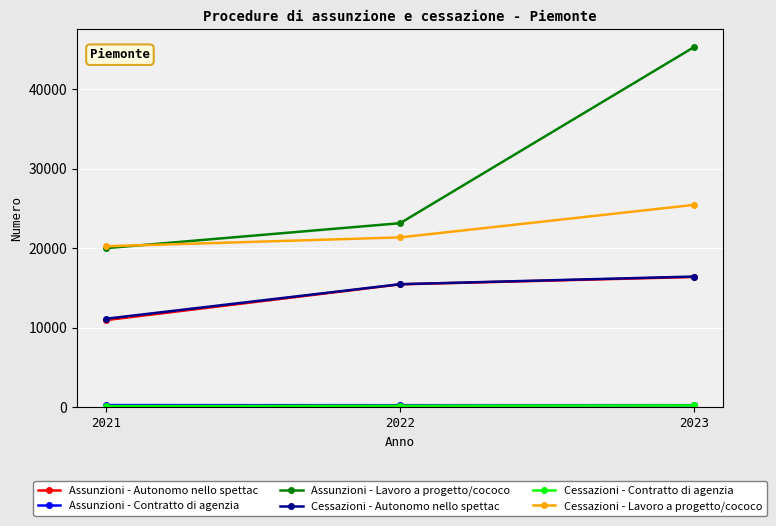

How many values in the Assunzioni - Autonomo nello spettac series are below 15472?

1